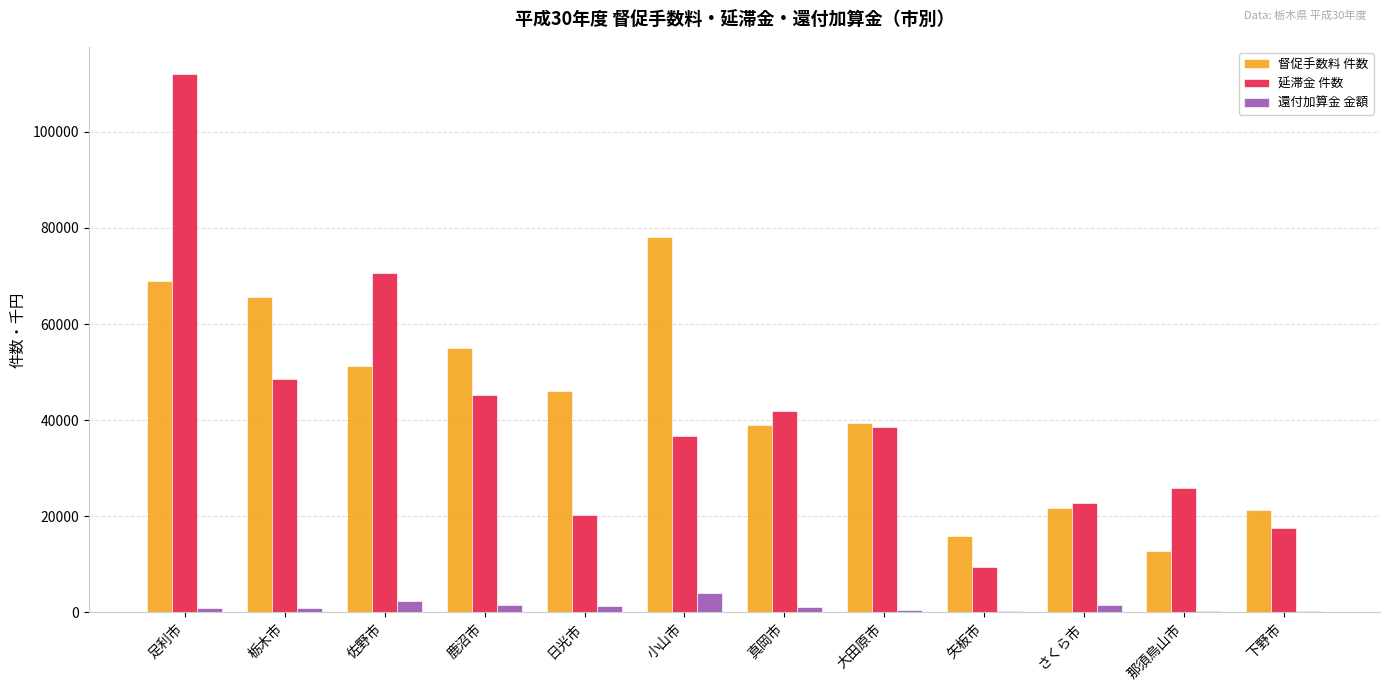

Are the bars grouped side by side (vs. stacked)?

Yes